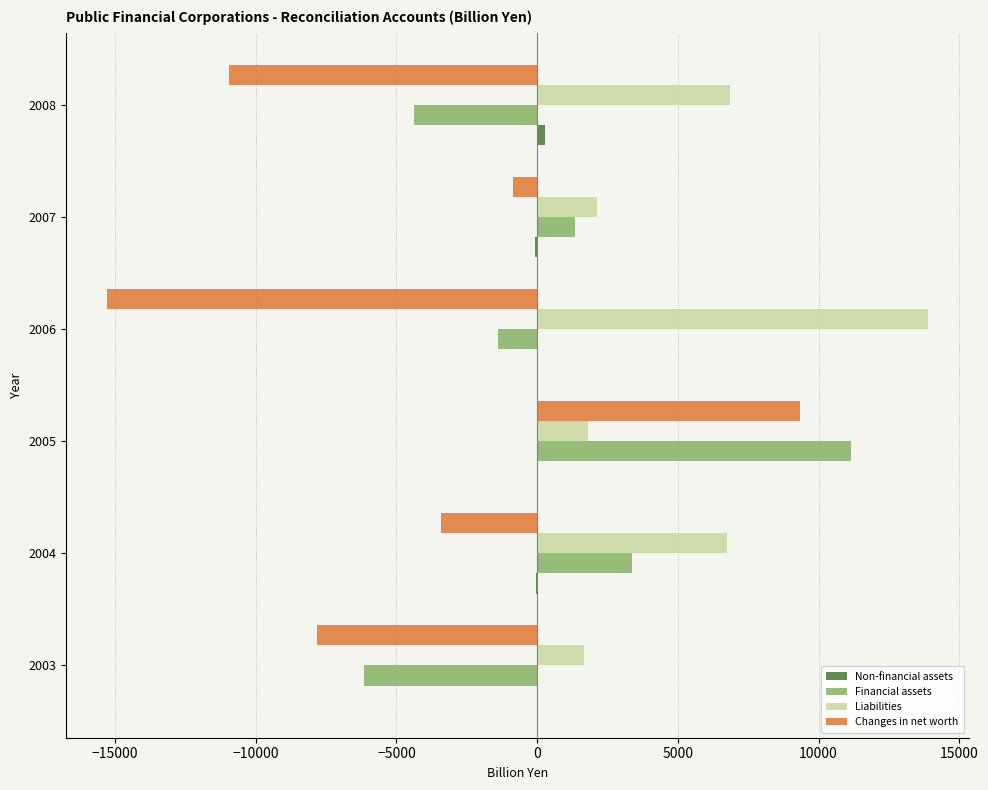

At which category is the sum across all series the highest?

2005